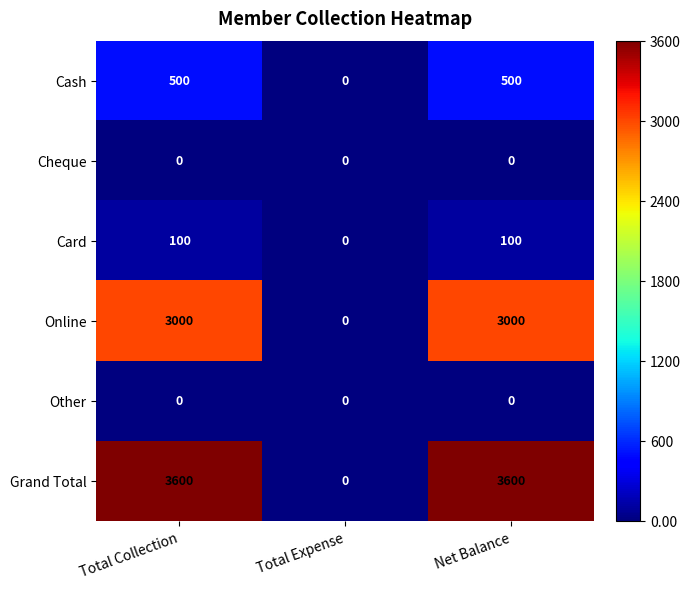

At how many categories does at least one series exceed 133?

2